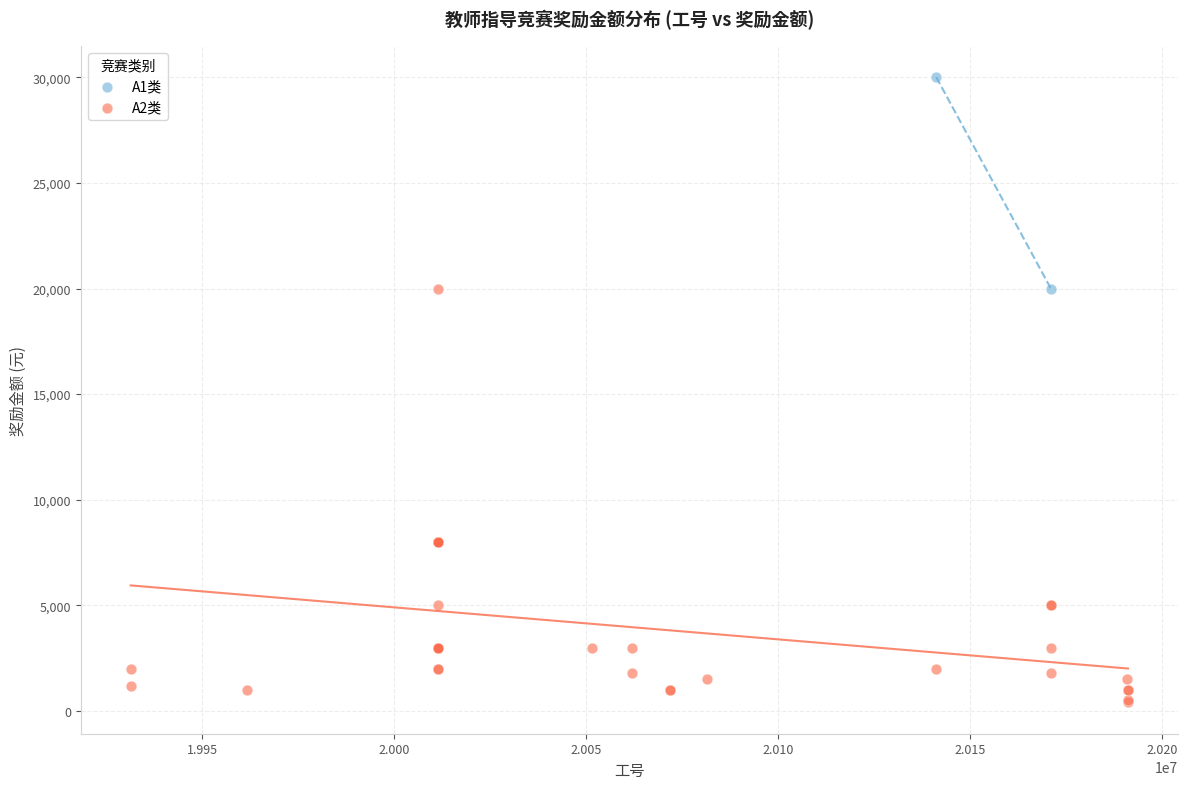

What are all the series names shown in the legend?

A1类, A2类